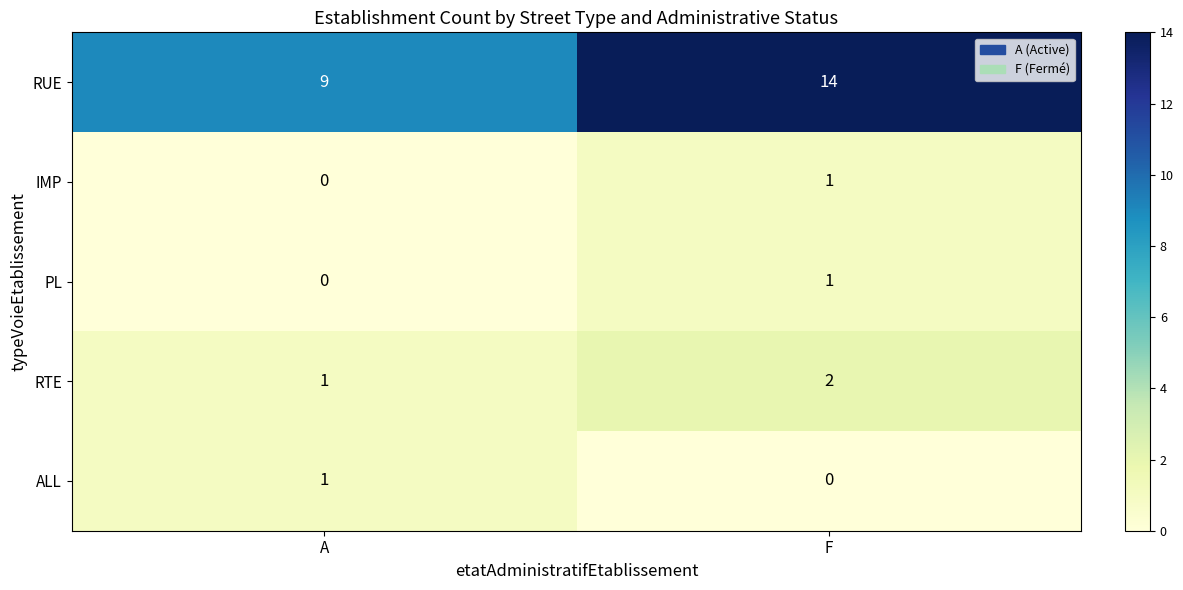

What is the sum of the RTE values at A and F?

3